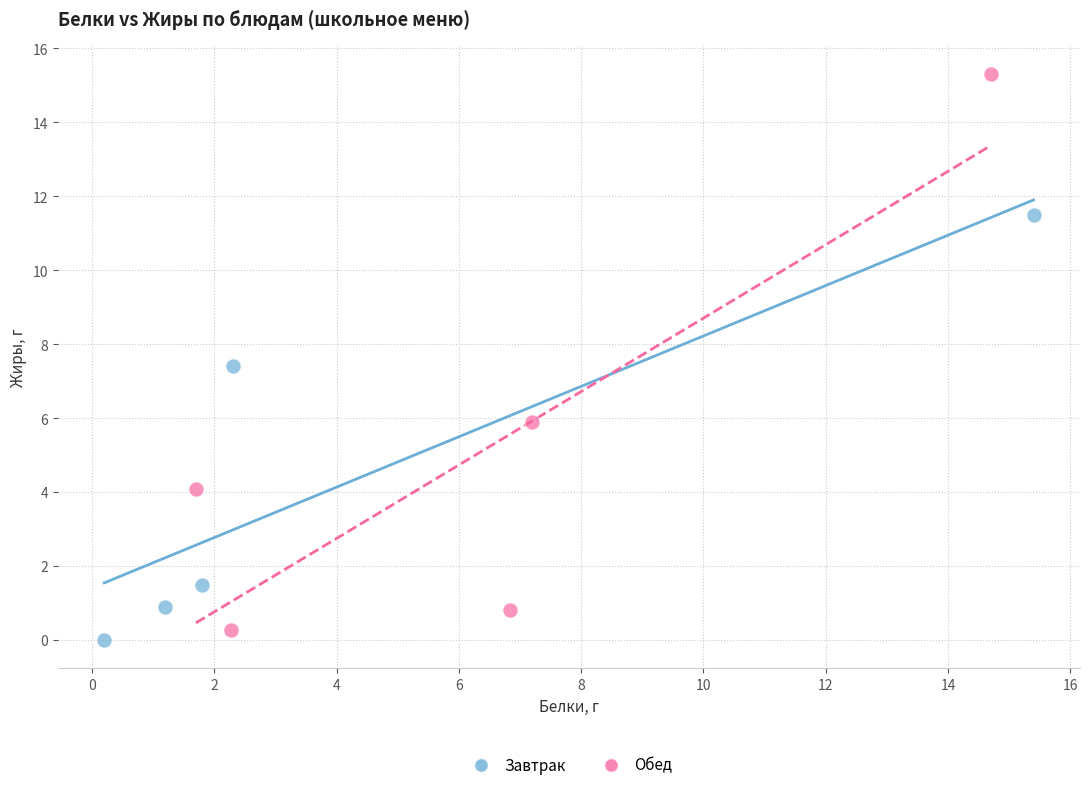

Which series contains the lowest Y value?

Завтрак